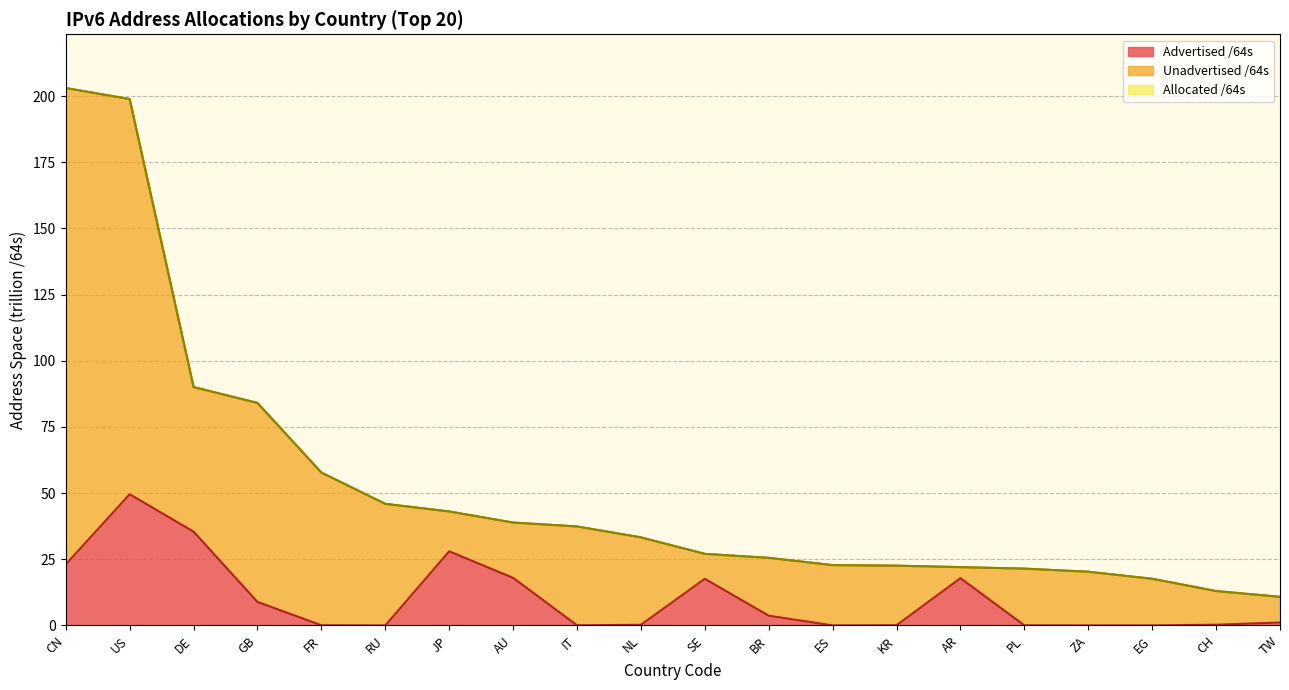

Reading left to right, list all the values displayed in this chart.

Allocated /64s: CN=203.0	US=198.9	DE=90.1	GB=84.1	FR=57.8	RU=45.9	JP=43.1	AU=38.9	IT=37.4	NL=33.3	SE=27.0	BR=25.5	ES=22.8	KR=22.6	AR=22.0	PL=21.5	ZA=20.3	EG=17.6	CH=13.0	TW=10.8
Advertised /64s: CN=23.0	US=49.6	DE=35.5	GB=8.9	FR=0.1	RU=0.0	JP=28.0	AU=18.0	IT=0.1	NL=0.2	SE=17.6	BR=3.7	ES=0.0	KR=0.1	AR=17.9	PL=0.0	ZA=0.0	EG=0.0	CH=0.3	TW=1.1